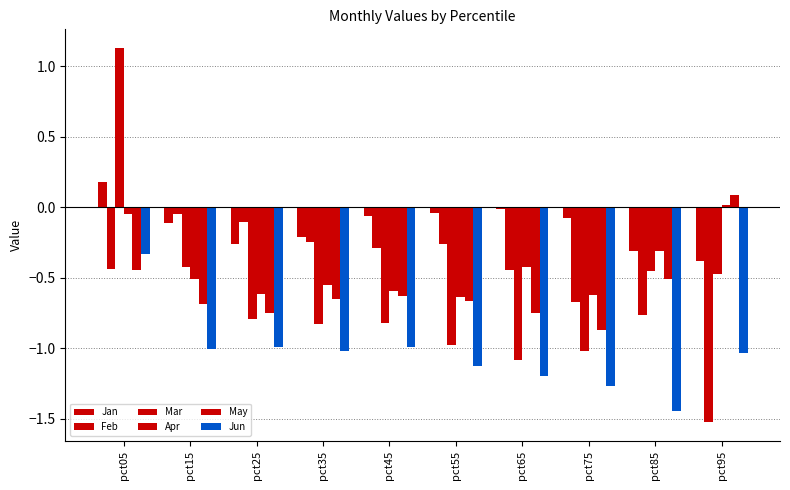

Are the bars grouped side by side (vs. stacked)?

Yes